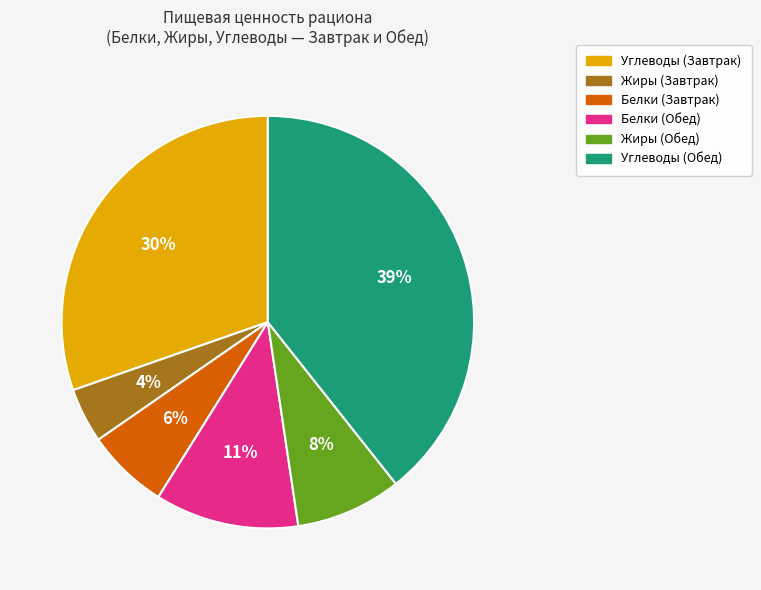

Is it true that Белки (Завтрак) is 1% of the pie?

False